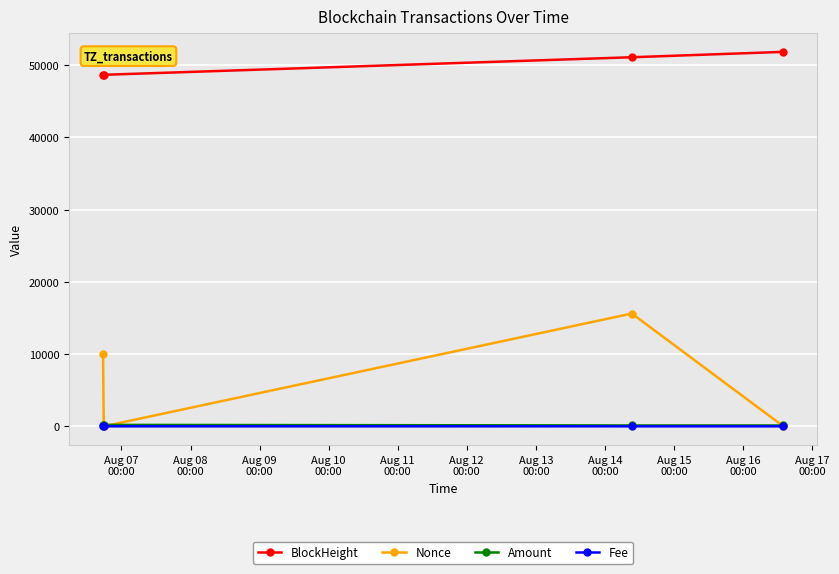

Which series has the largest total across all categories?

BlockHeight